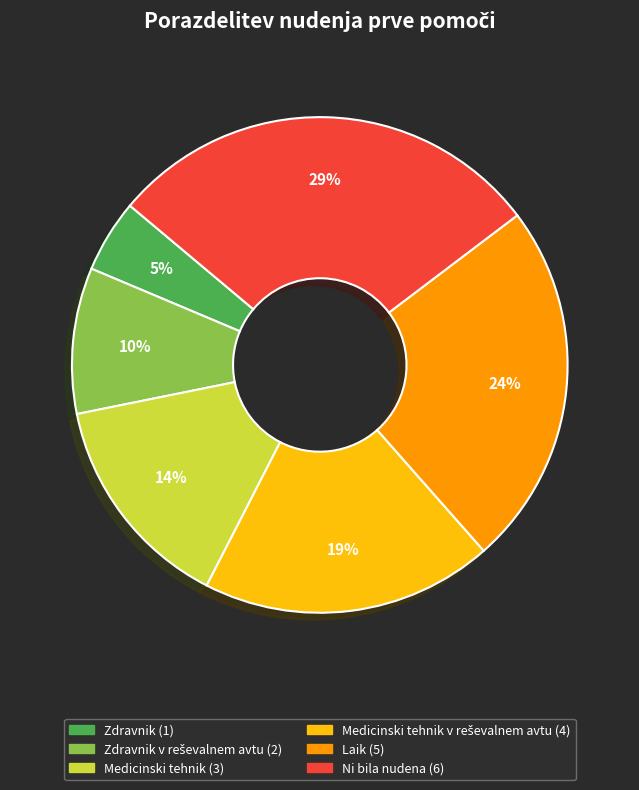

To the nearest percent, what is the average slice percentage?

17%